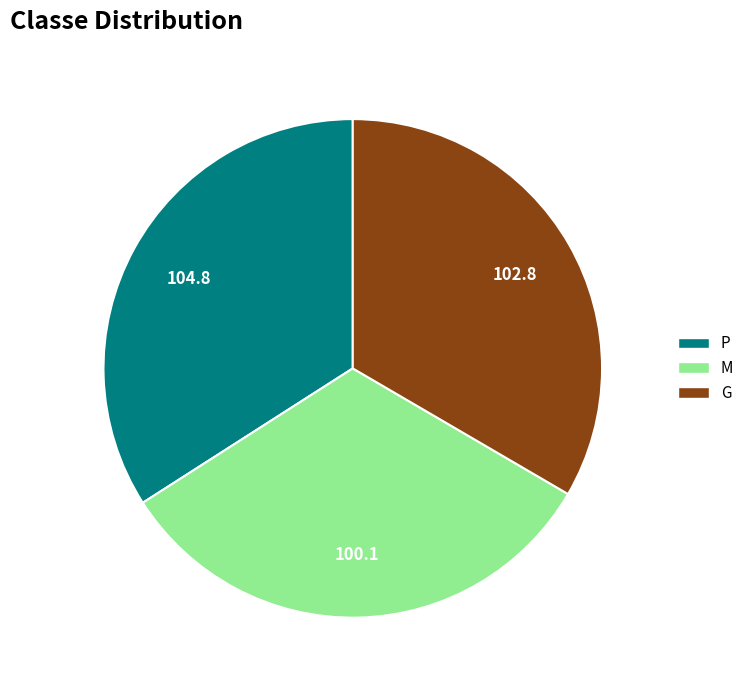

Between P and G, which is larger?

P